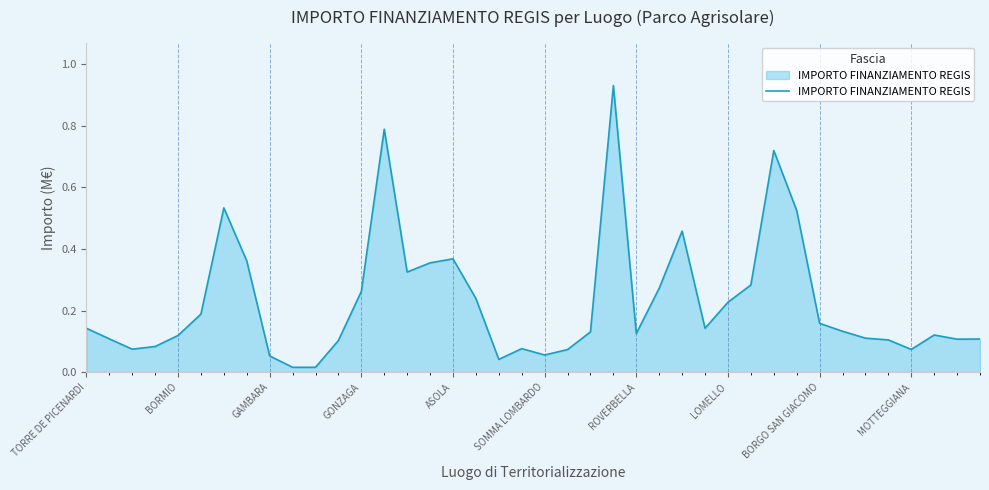

How many lines are shown in the chart?

1